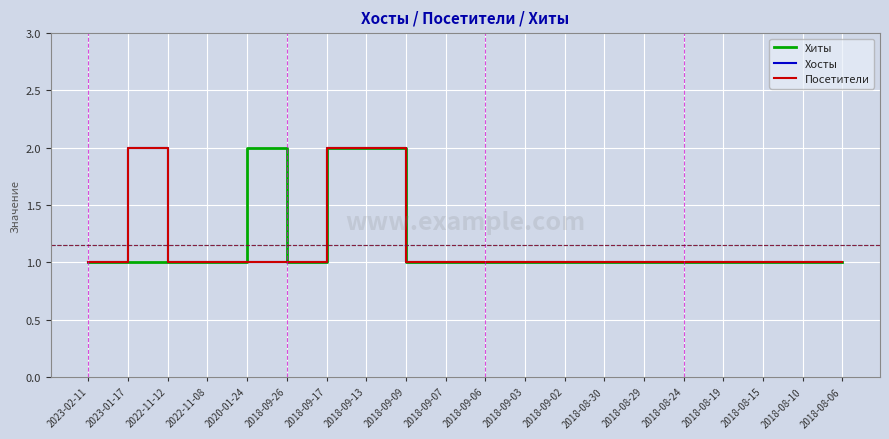

True or false: Хосты and Хиты intersect in this chart.

False